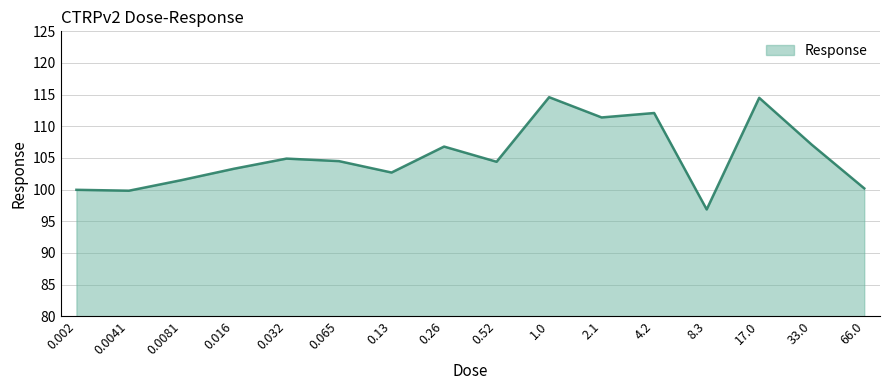

Where is the first local maximum?

0.032